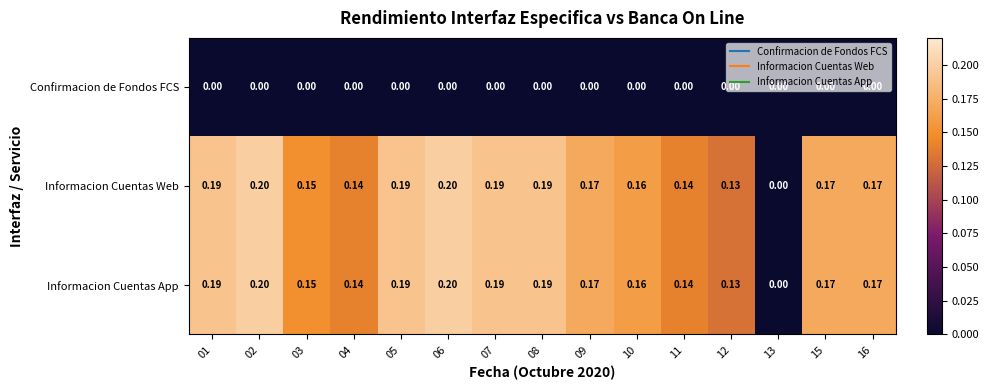

Which series has the widest spread of values?

Informacion Cuentas Web